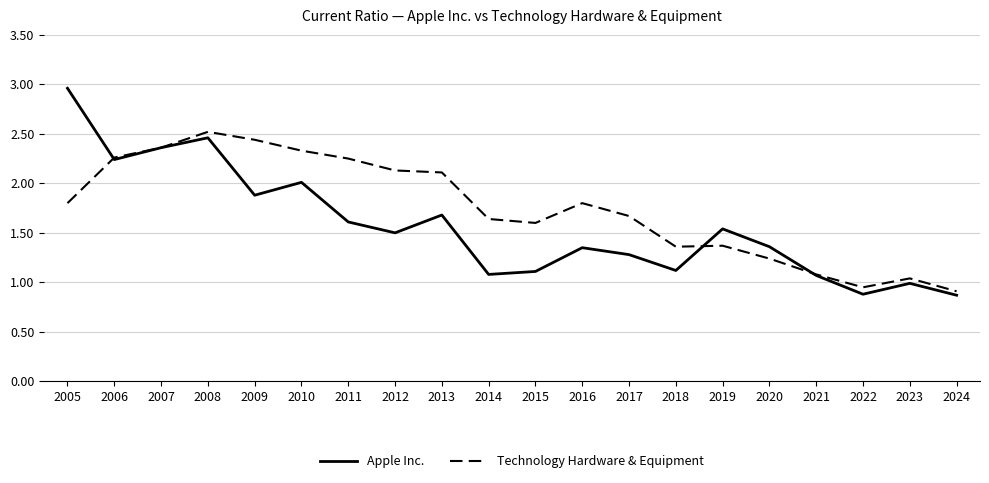

The value of Apple Inc. at 2020 is 0.9. True or false?

False